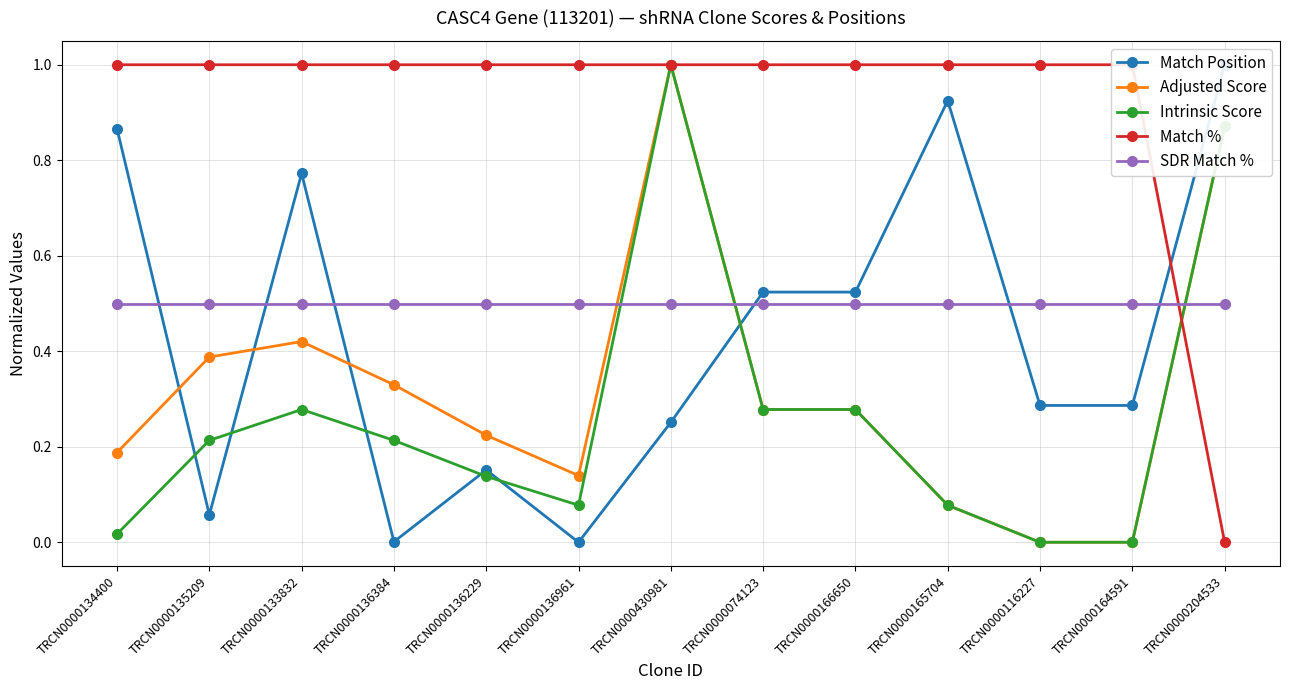

Which series has the largest total across all categories?

Match %